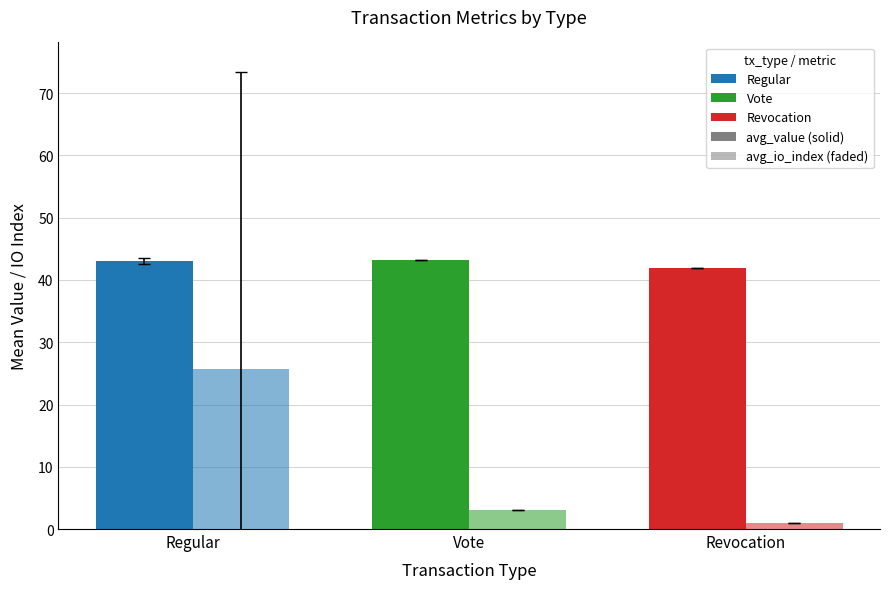

How many series are shown in this chart?

2